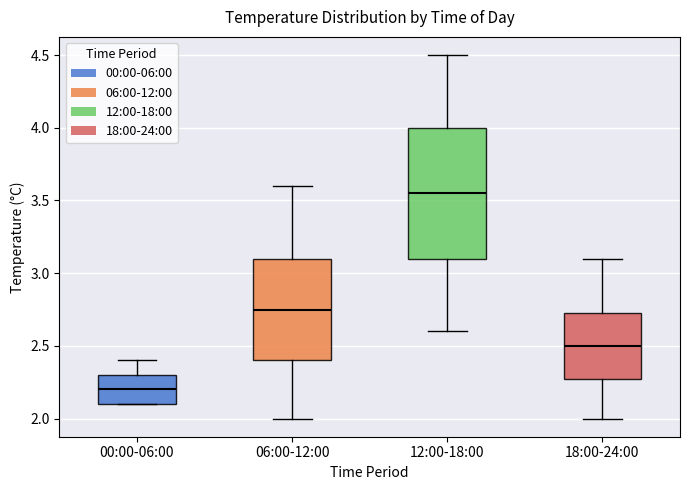

Where does the median line of the box for 00:00-06:00 sit on the y-axis? The values are not printed on the chart, so give them approximately, as read against the axis.

2.20